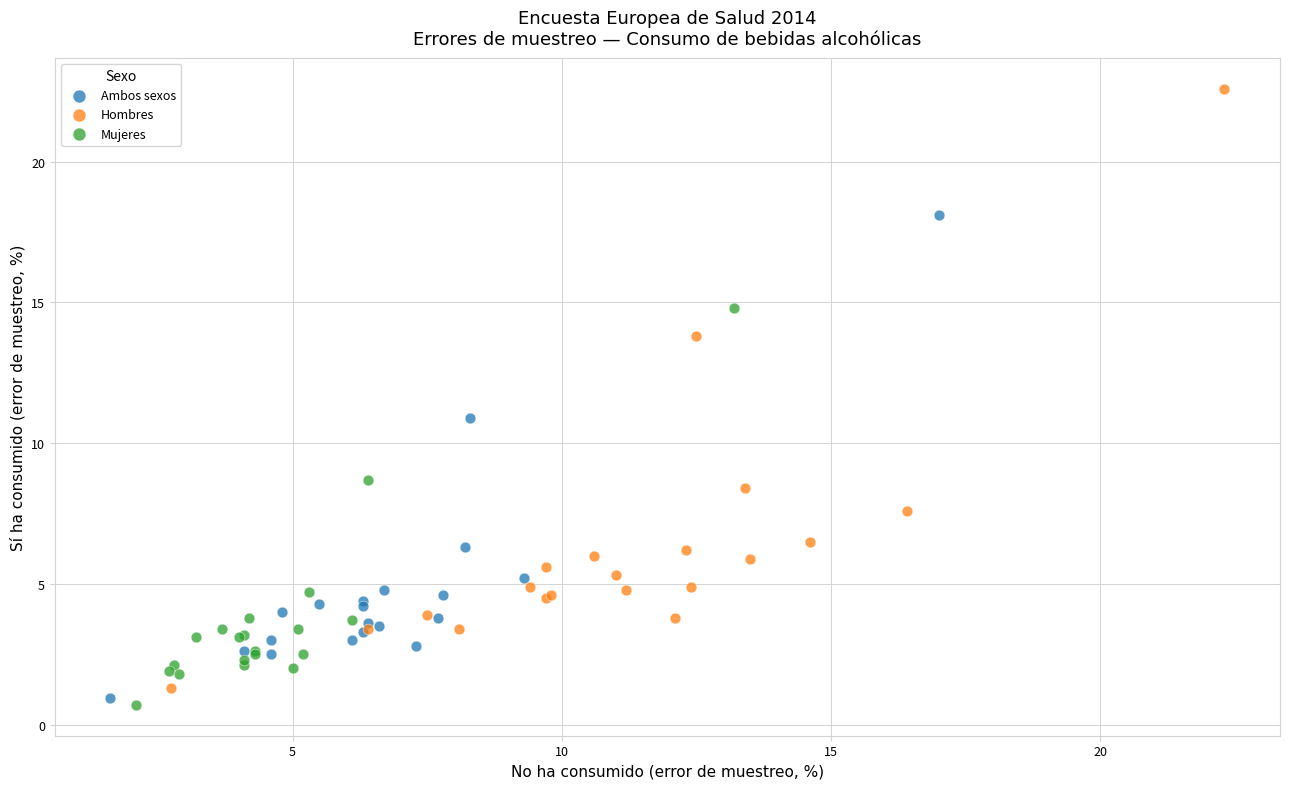

Which series reaches the maximum Y coordinate?

Hombres